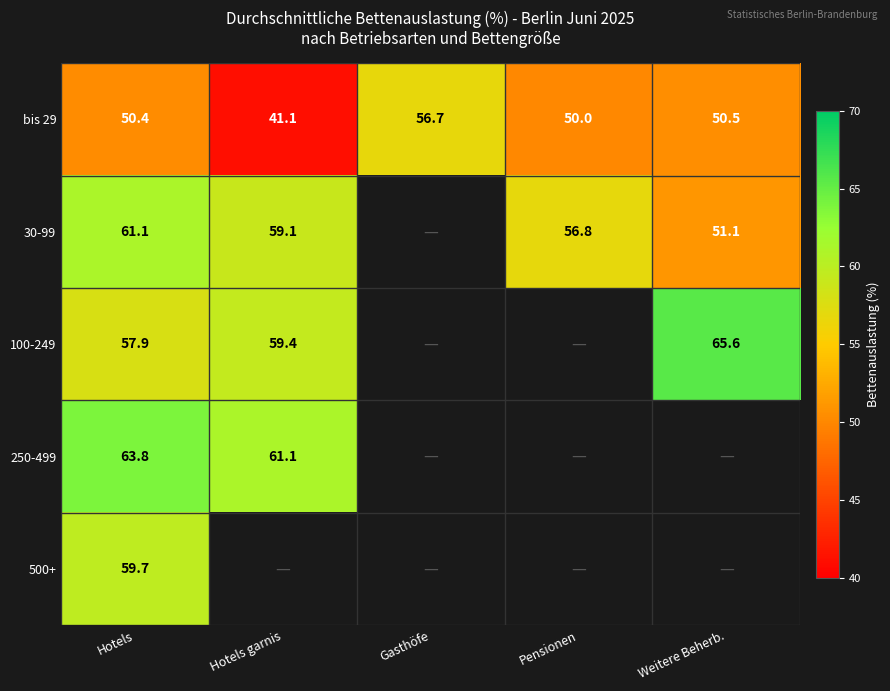

Which category has the highest value in the bis 29 series?

Gasthöfe